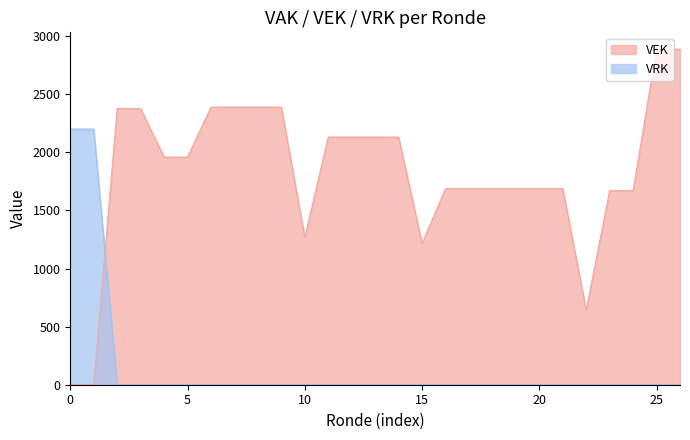

Which series ends up on top after the final intersection of VRK and VEK?

VEK